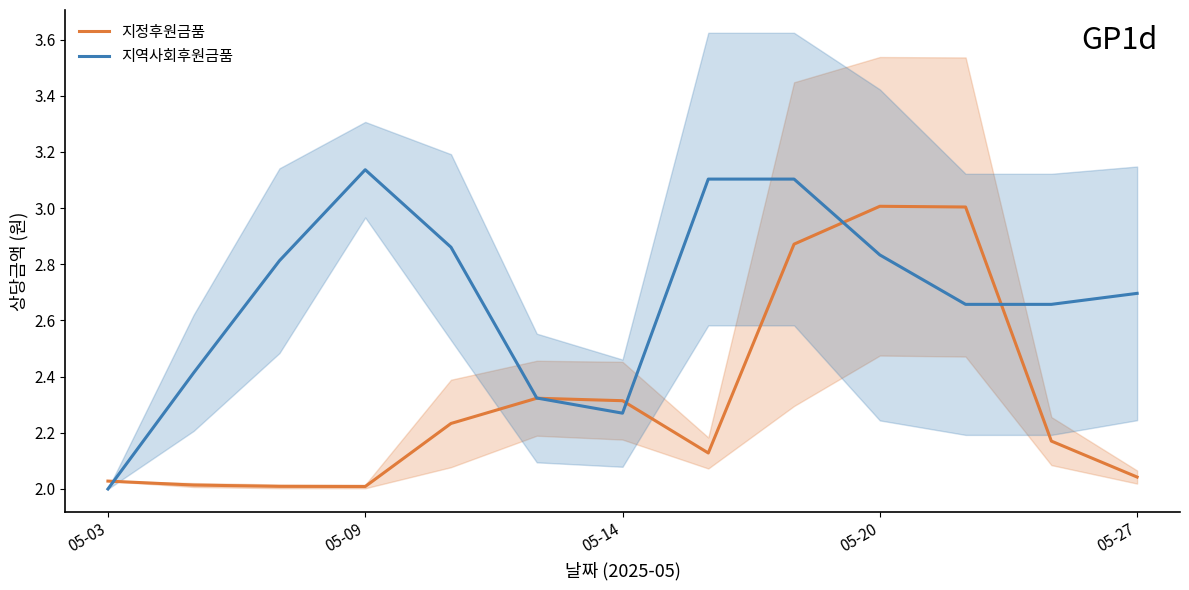

What is the value of the 지정후원금품 point at the 8th from the left?

2.1